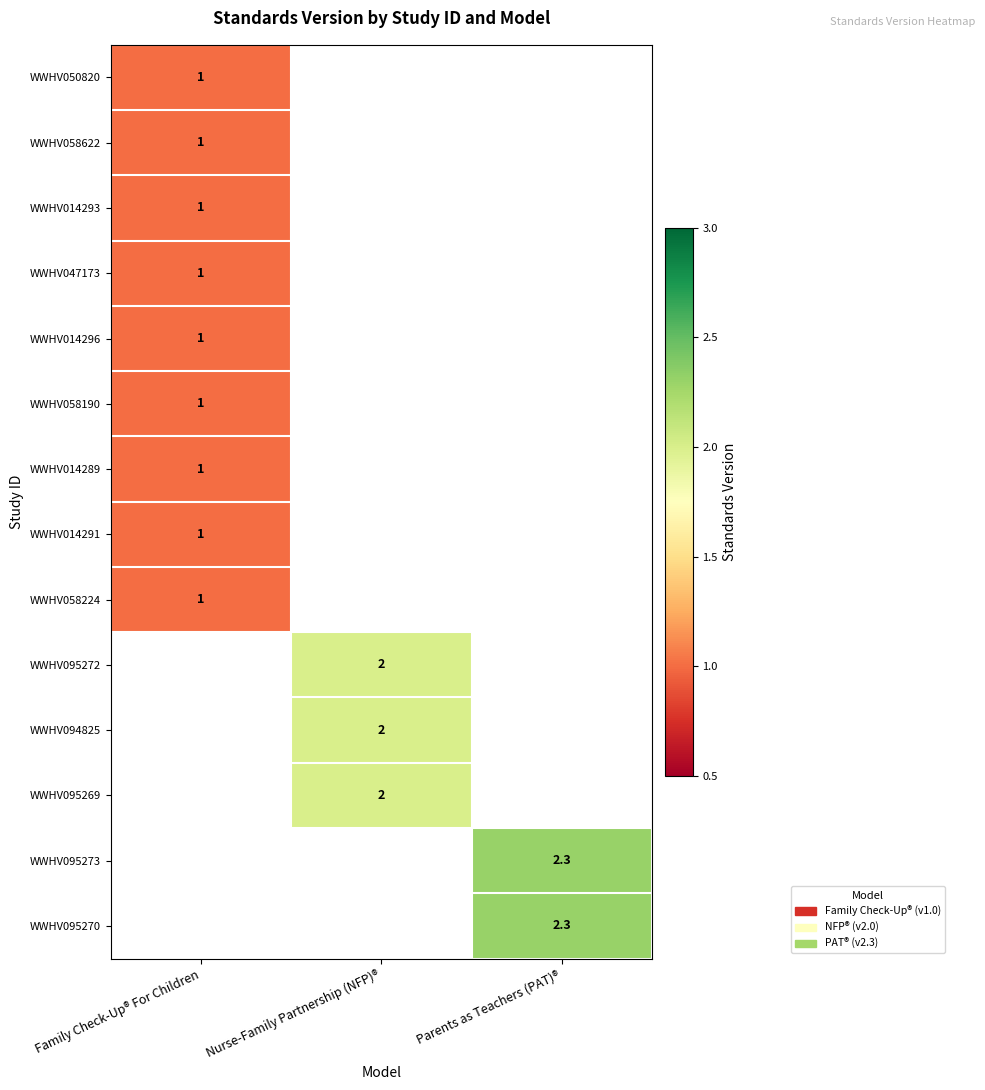

Is it true that WWHV058622 equals 1.0 at Family Check-Up® For Children?

True